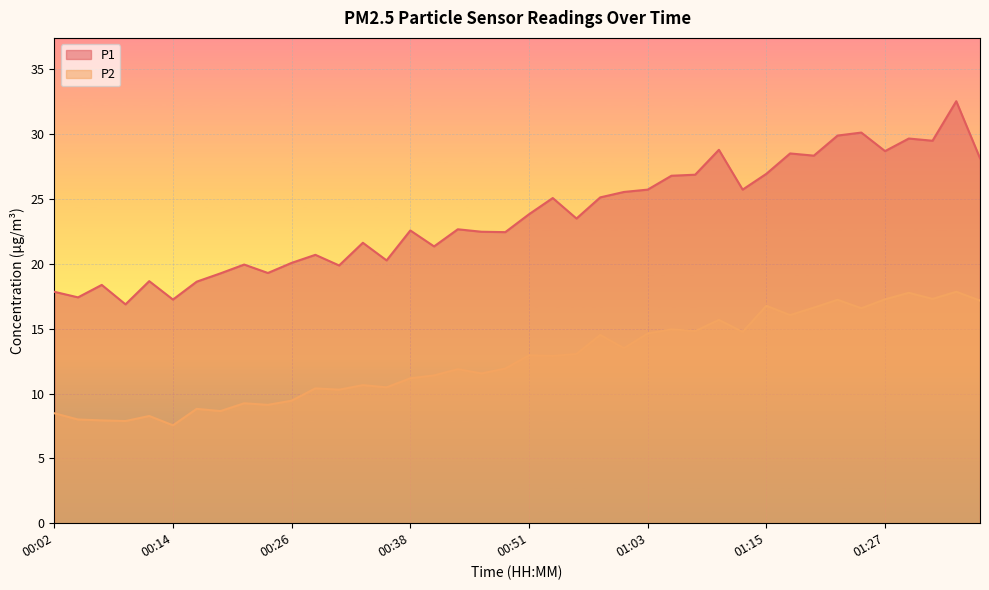

At how many categories does at least one series exceed 16?

40